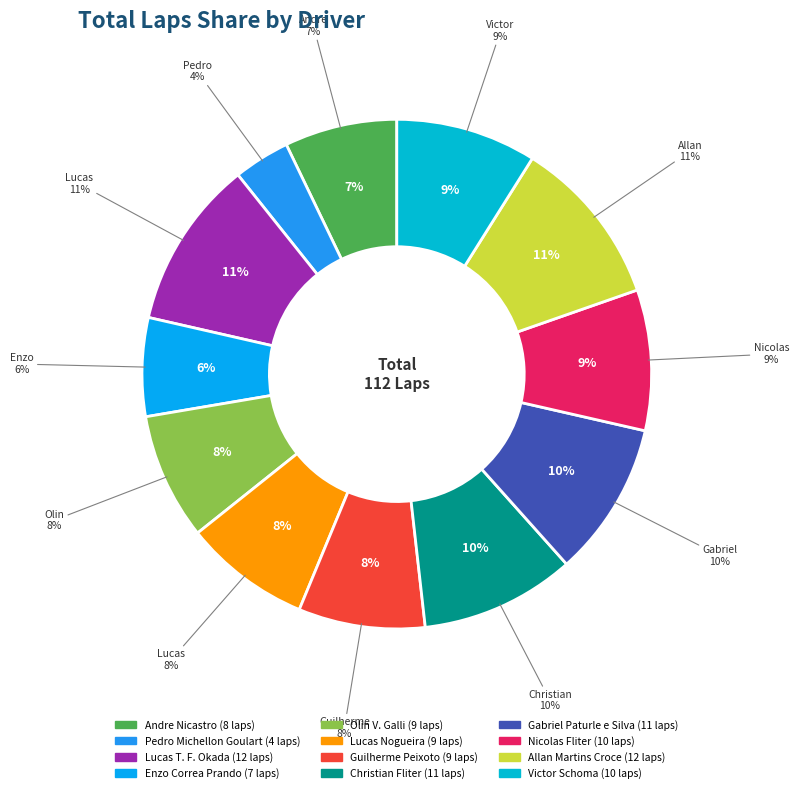

What is the ratio of the value at Olin V. Galli to the value at Guilherme Peixoto?

1.0